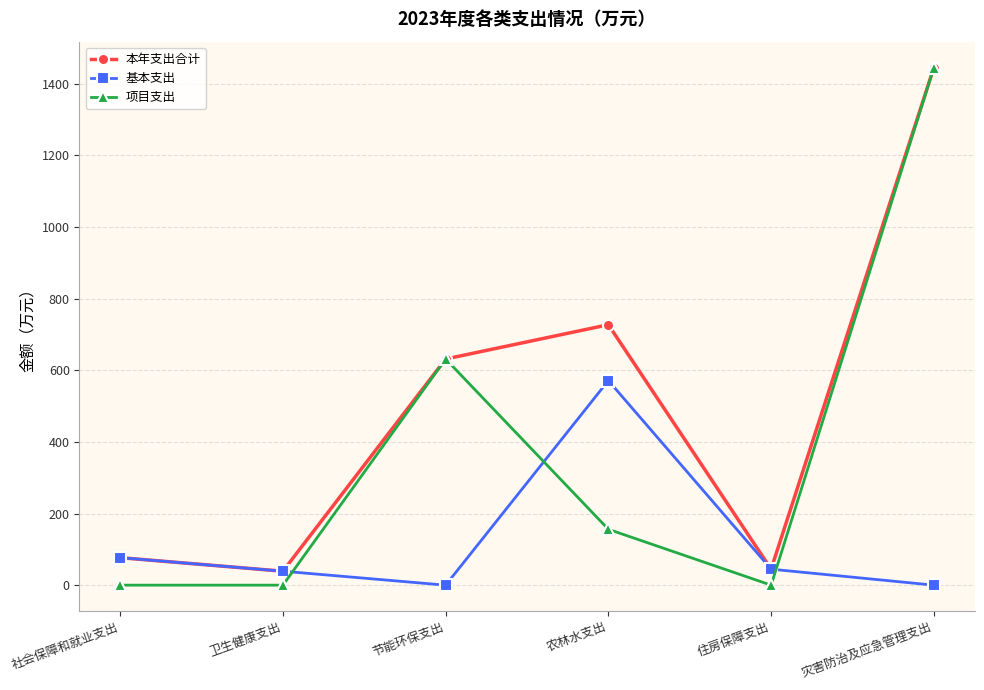

What is the greatest value displayed?

1445.1